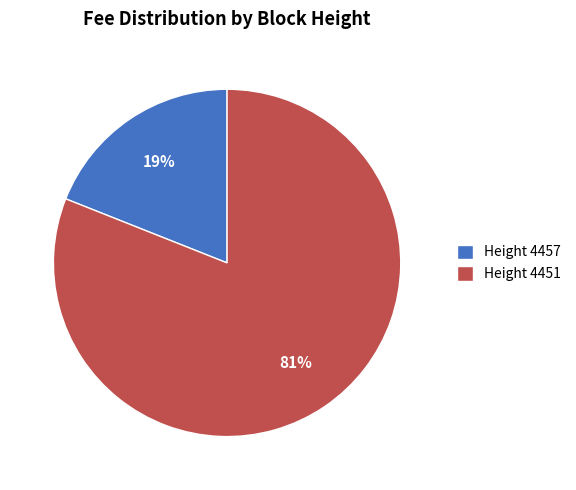

Which slice is the smallest?

Height 4457